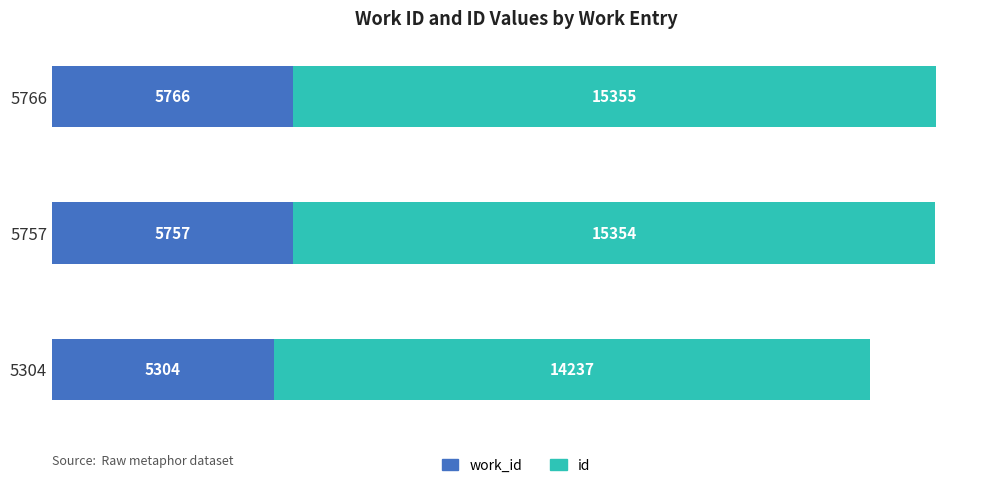

What is the total value across all series at 5757?

21111